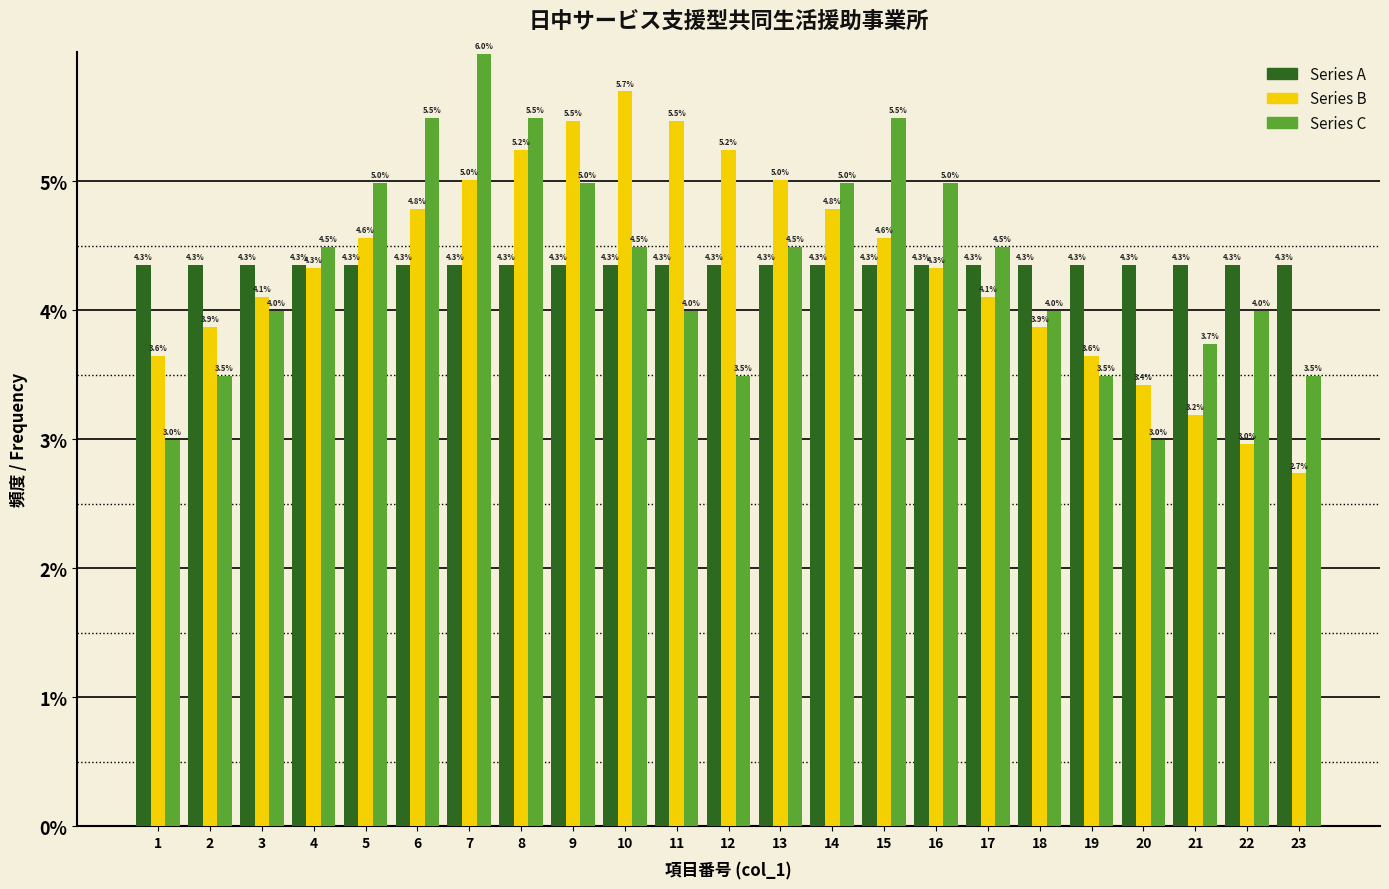

Reading left to right, list all the values displayed in this chart.

Series A: 4.3	4.3	4.3	4.3	4.3	4.3	4.3	4.3	4.3	4.3	4.3	4.3	4.3	4.3	4.3	4.3	4.3	4.3	4.3	4.3	4.3	4.3	4.3
Series B: 3.6	3.9	4.1	4.3	4.6	4.8	5.0	5.2	5.5	5.7	5.5	5.2	5.0	4.8	4.6	4.3	4.1	3.9	3.6	3.4	3.2	3.0	2.7
Series C: 3.0	3.5	4.0	4.5	5.0	5.5	6.0	5.5	5.0	4.5	4.0	3.5	4.5	5.0	5.5	5.0	4.5	4.0	3.5	3.0	3.7	4.0	3.5